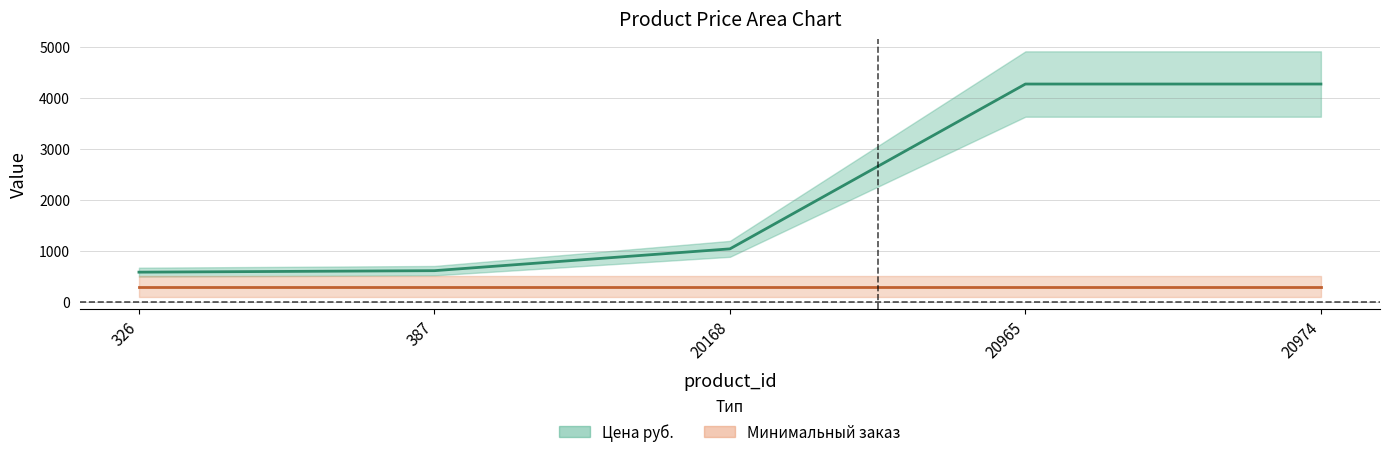

Where is the data nearest to the value 2425?

20168